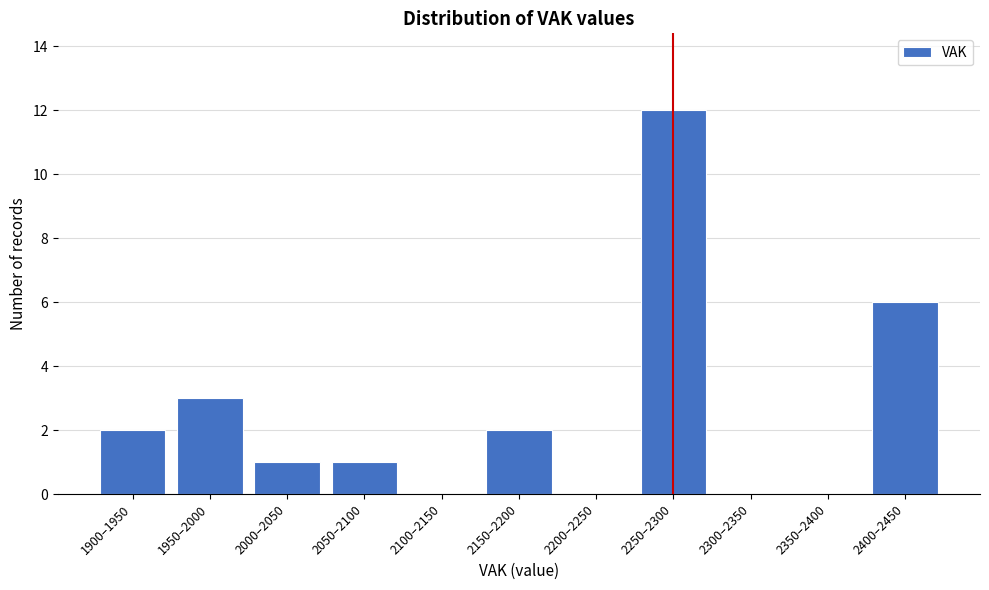

Reading left to right, list all the values displayed in this chart.

1900–1950=2	1950–2000=3	2000–2050=1	2050–2100=1	2100–2150=0	2150–2200=2	2200–2250=0	2250–2300=12	2300–2350=0	2350–2400=0	2400–2450=6